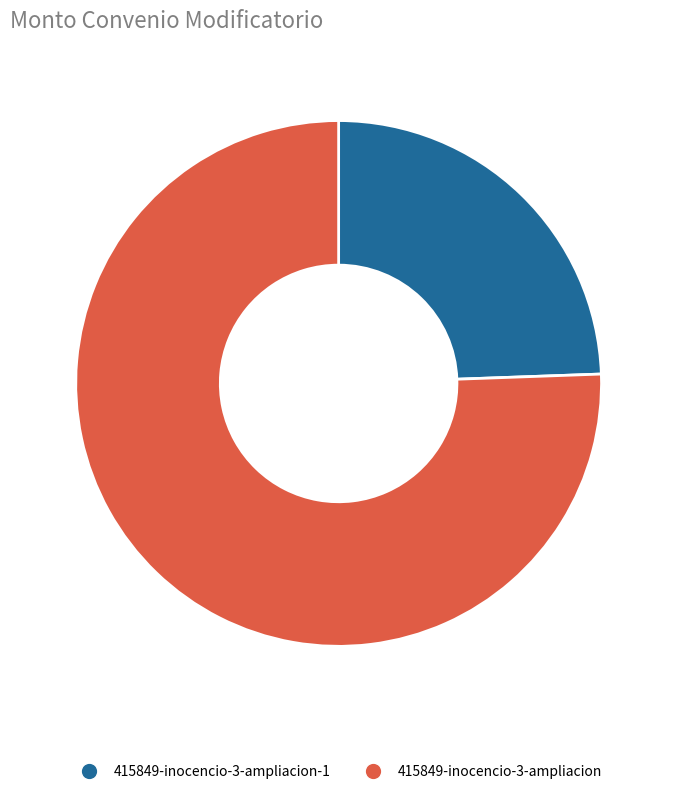

Is it true that 415849-inocencio-3-ampliacion-1 is 24% of the pie?

True